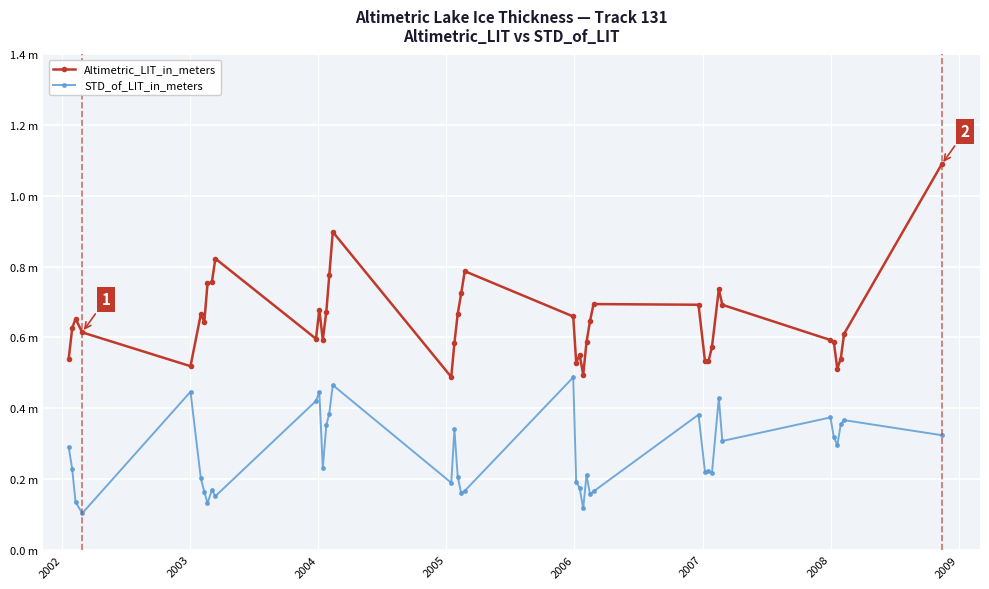

Does the chart have visible grid lines?

Yes